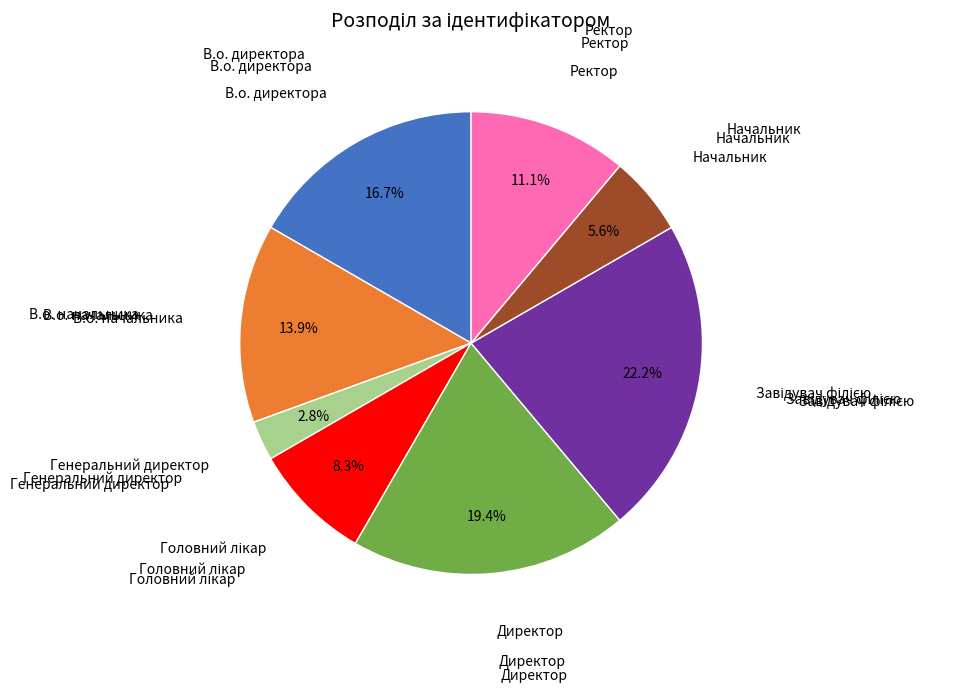

To the nearest percent, what is the difference between the largest and smallest slice percentages?

19%